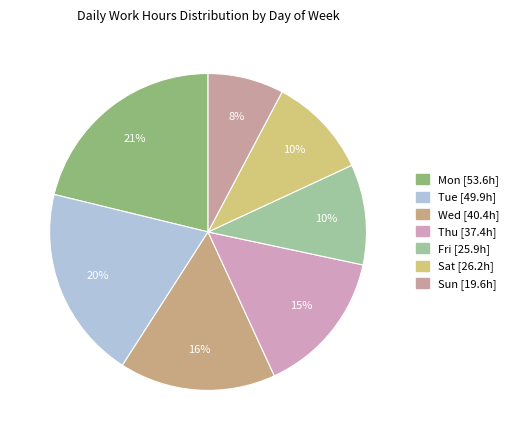

How many segments does this pie chart have?

7